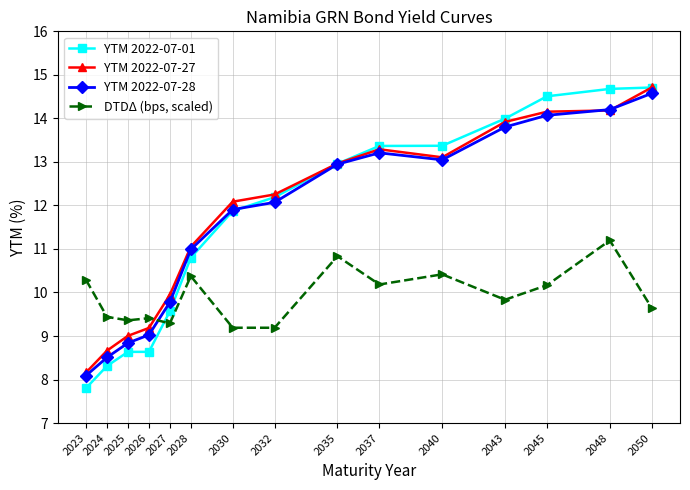

What is the value of the DTDΔ (bps, scaled) point at the 10th from the left?

10.2